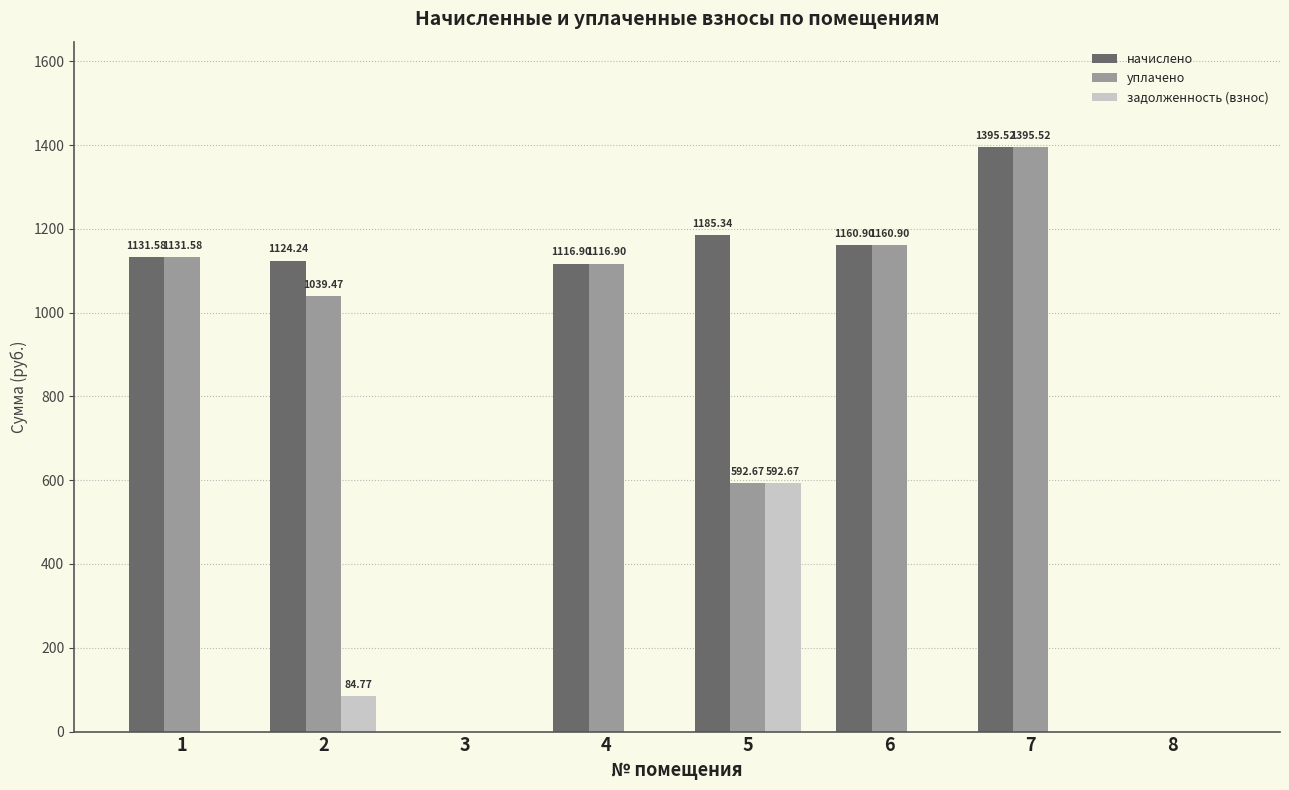

How many data points in задолженность (взнос) are above 0?

2